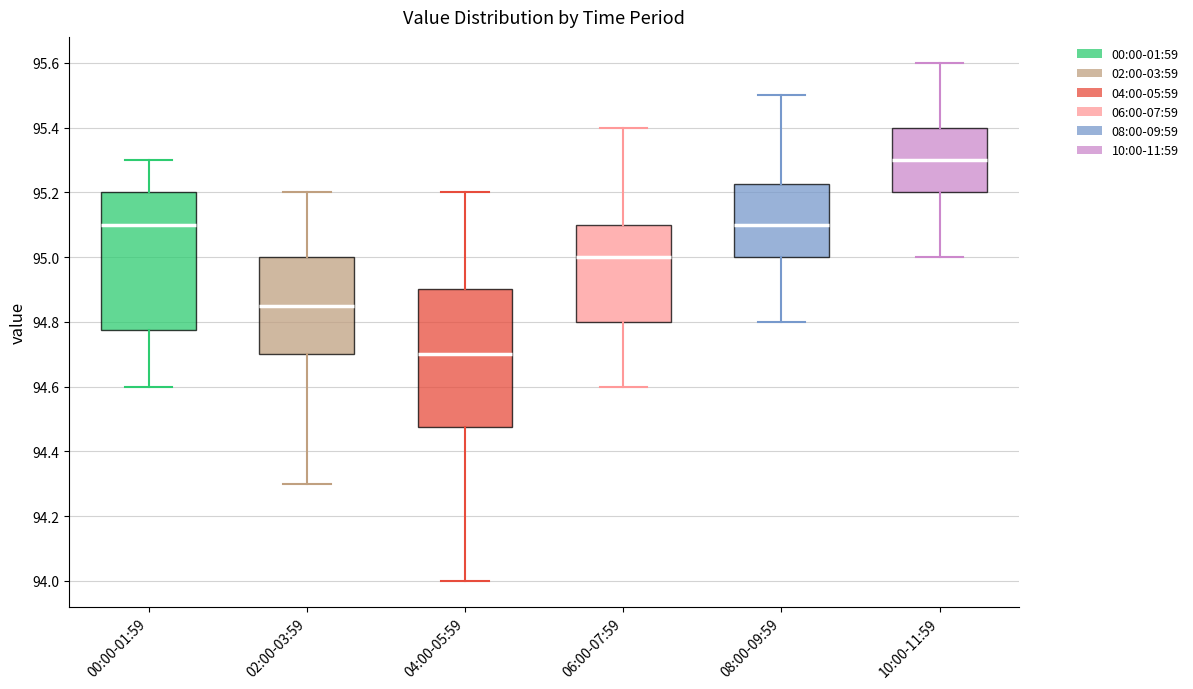

Reading left to right, transcribe this box plot: for each box, give where its median line is, the range the box spans, and where its two whiskers end, as read against the y-axis. The values are not printed on the chart, so give them approximately, as read against the axis.

00:00-01:59: median 95.10, box 94.78 to 95.20, whiskers 94.60 to 95.30
02:00-03:59: median 94.86, box 94.70 to 95.00, whiskers 94.30 to 95.20
04:00-05:59: median 94.70, box 94.48 to 94.90, whiskers 94.00 to 95.20
06:00-07:59: median 95.00, box 94.80 to 95.10, whiskers 94.60 to 95.40
08:00-09:59: median 95.10, box 95.00 to 95.22, whiskers 94.80 to 95.50
10:00-11:59: median 95.30, box 95.20 to 95.40, whiskers 95.00 to 95.60